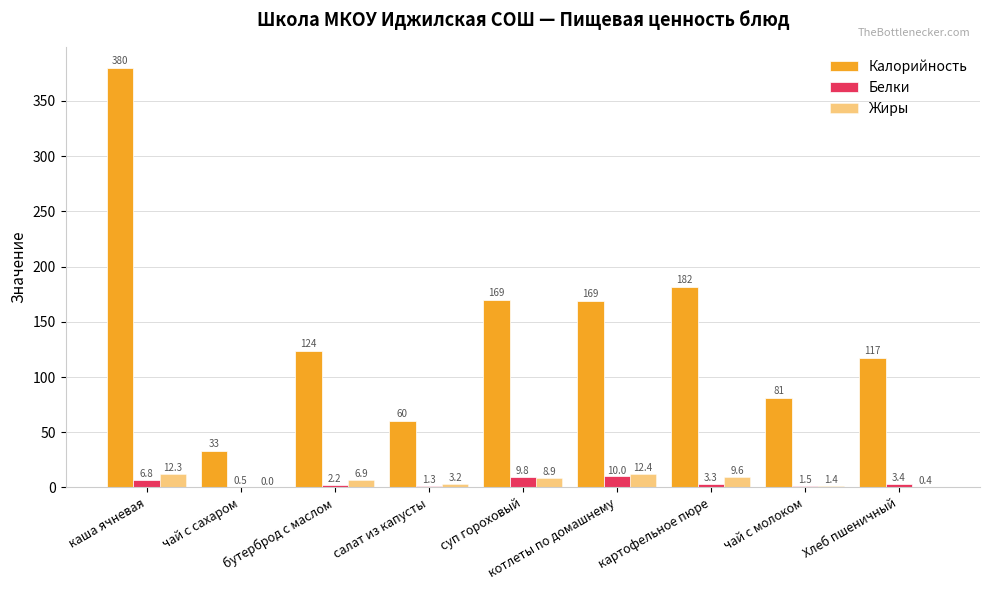

What is the total value across all series at котлеты по домашнему?

191.4